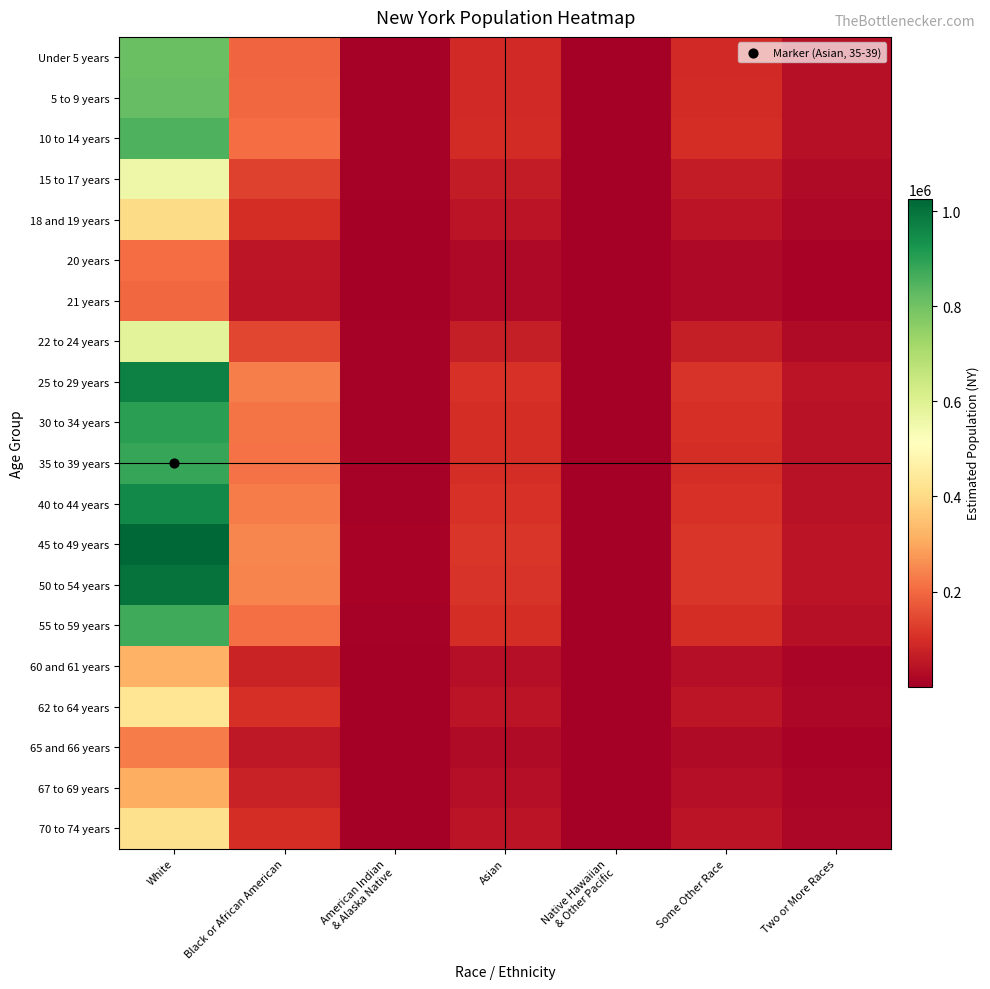

At how many categories does at least one series exceed 472805?

1